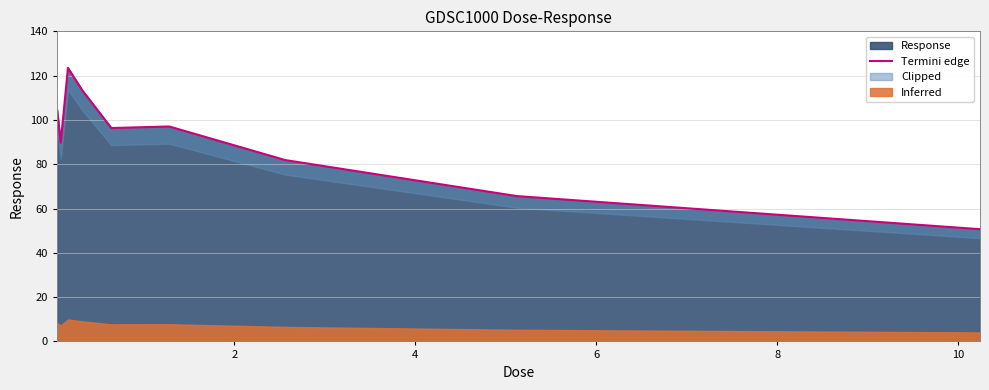

What is the highest value of the Response series?

123.5